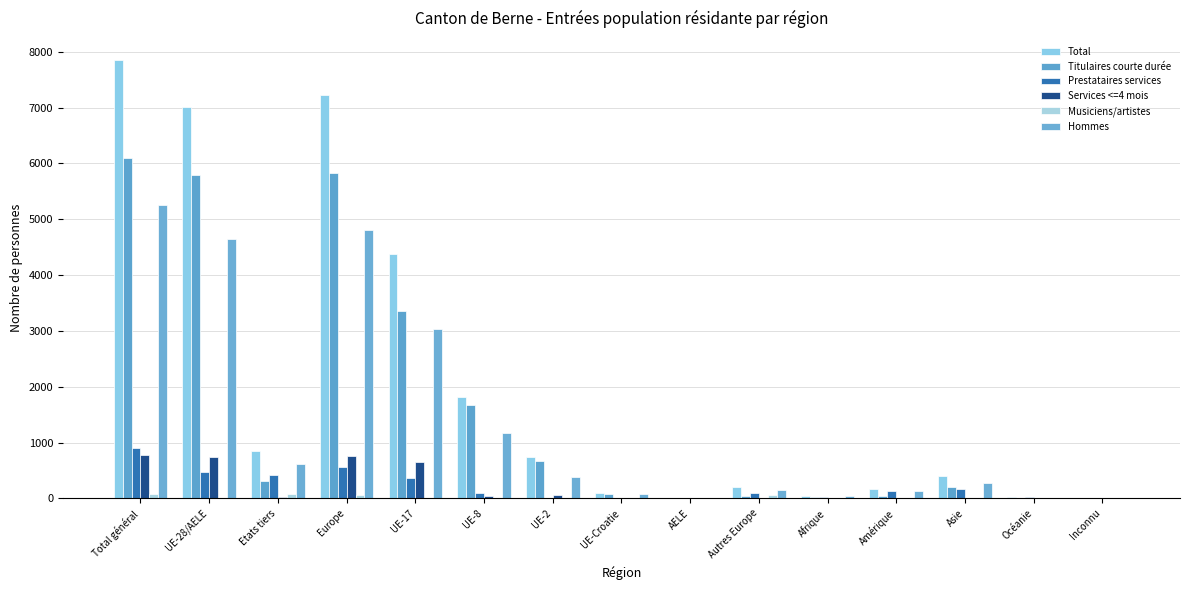

The value of Services <=4 mois at AELE is -420. True or false?

False